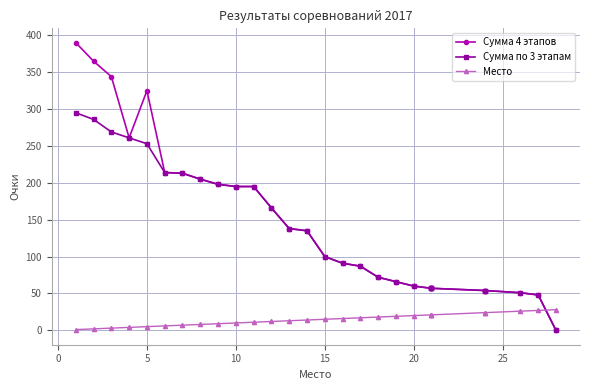

Is the value of Место at 13 greater than the value of Сумма 4 этапов at 19?

No